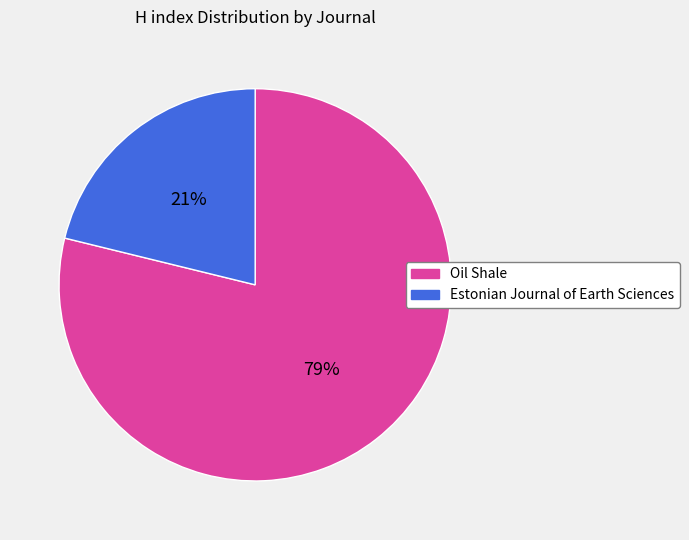

Do Oil Shale and Estonian Journal of Earth Sciences together represent more than half of the pie?

Yes